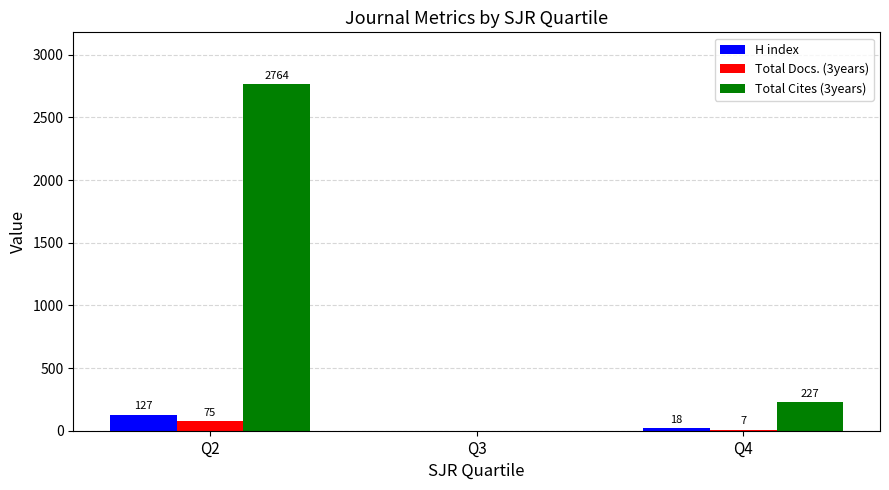

Which series has the widest spread of values?

Total Cites (3years)